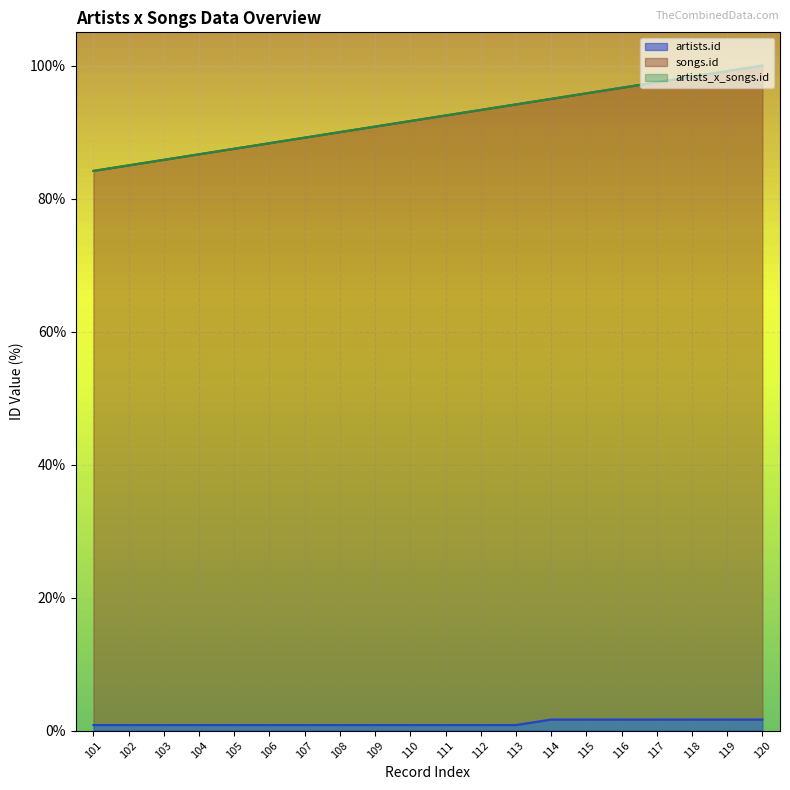

Reading right to left, list all the values displayed in this chart.

artists_x_songs.id: 100.0	99.2	98.3	97.5	96.7	95.8	95.0	94.2	93.3	92.5	91.7	90.8	90.0	89.2	88.3	87.5	86.7	85.8	85.0	84.2
songs.id: 100.0	99.2	98.3	97.5	96.7	95.8	95.0	94.2	93.3	92.5	91.7	90.8	90.0	89.2	88.3	87.5	86.7	85.8	85.0	84.2
artists.id: 1.7	1.7	1.7	1.7	1.7	1.7	1.7	0.8	0.8	0.8	0.8	0.8	0.8	0.8	0.8	0.8	0.8	0.8	0.8	0.8